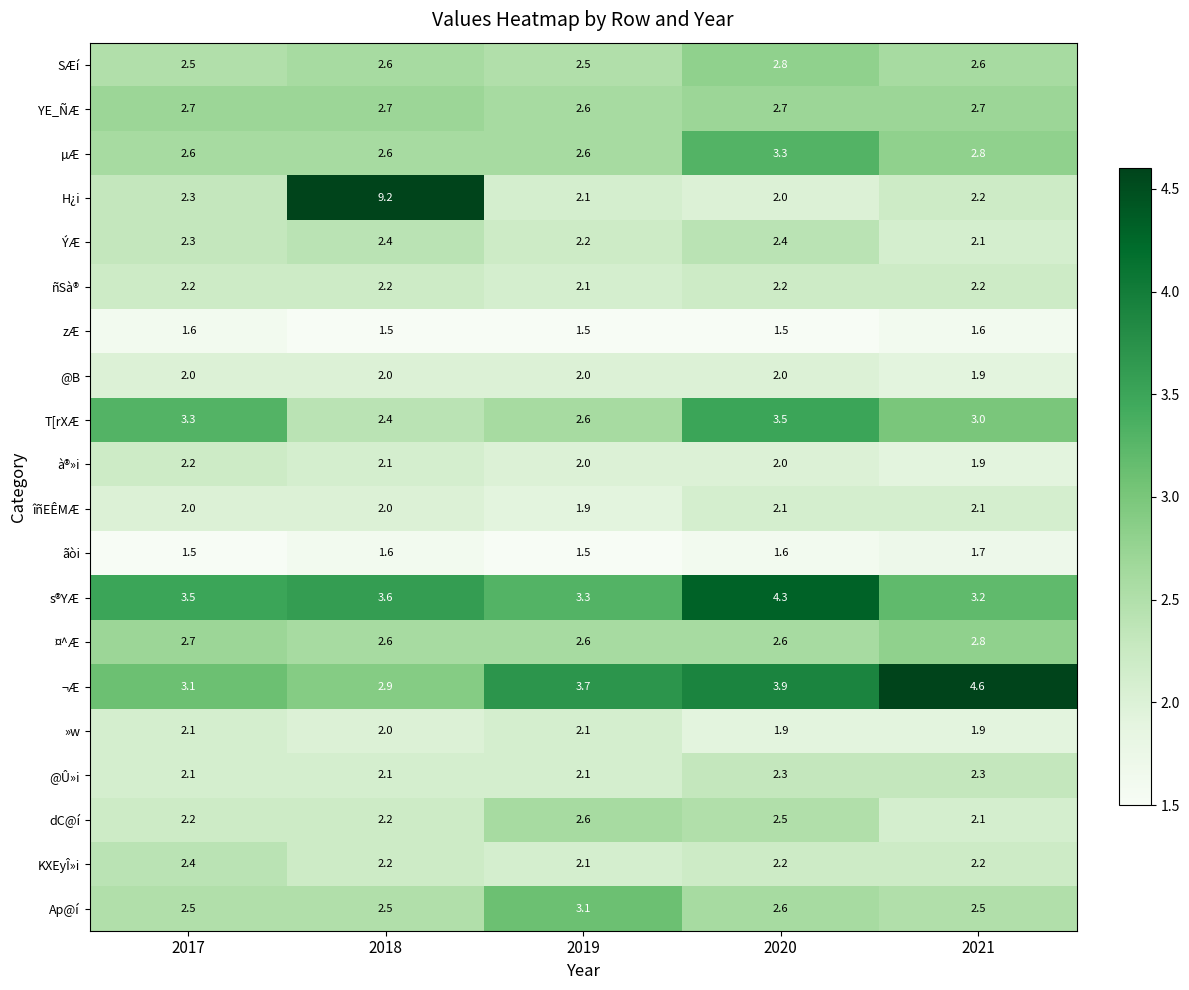

What is the average value of the zÆ series?

1.5